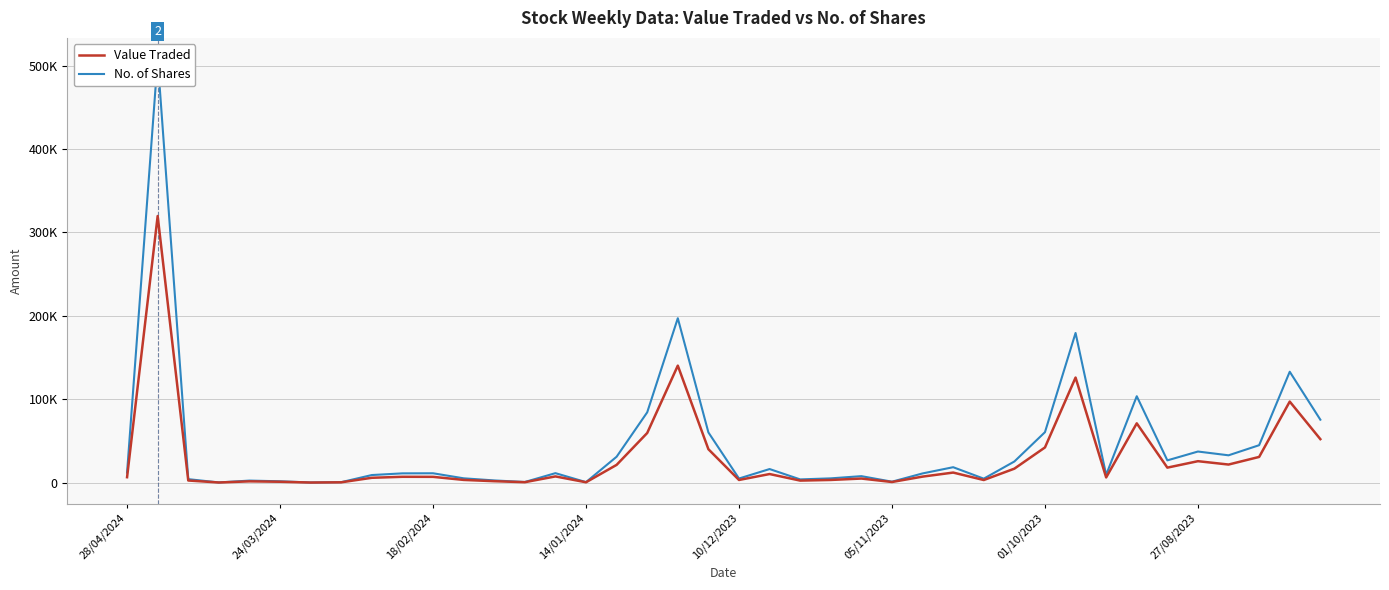

What is the value of the Value Traded point at the 30th from the left?

16687